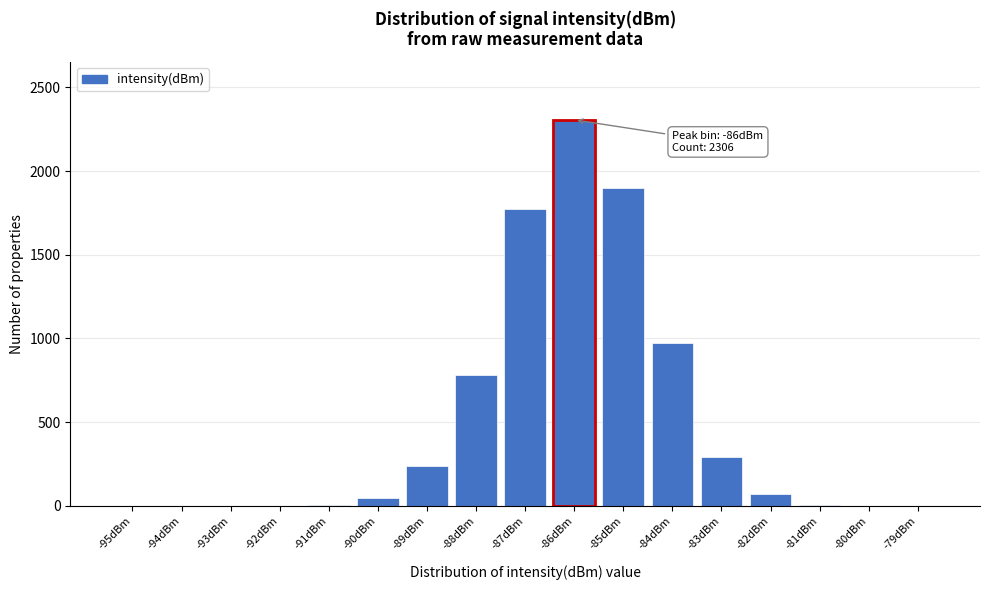

What is the change in value from -85dBm to -79dBm?

-1901